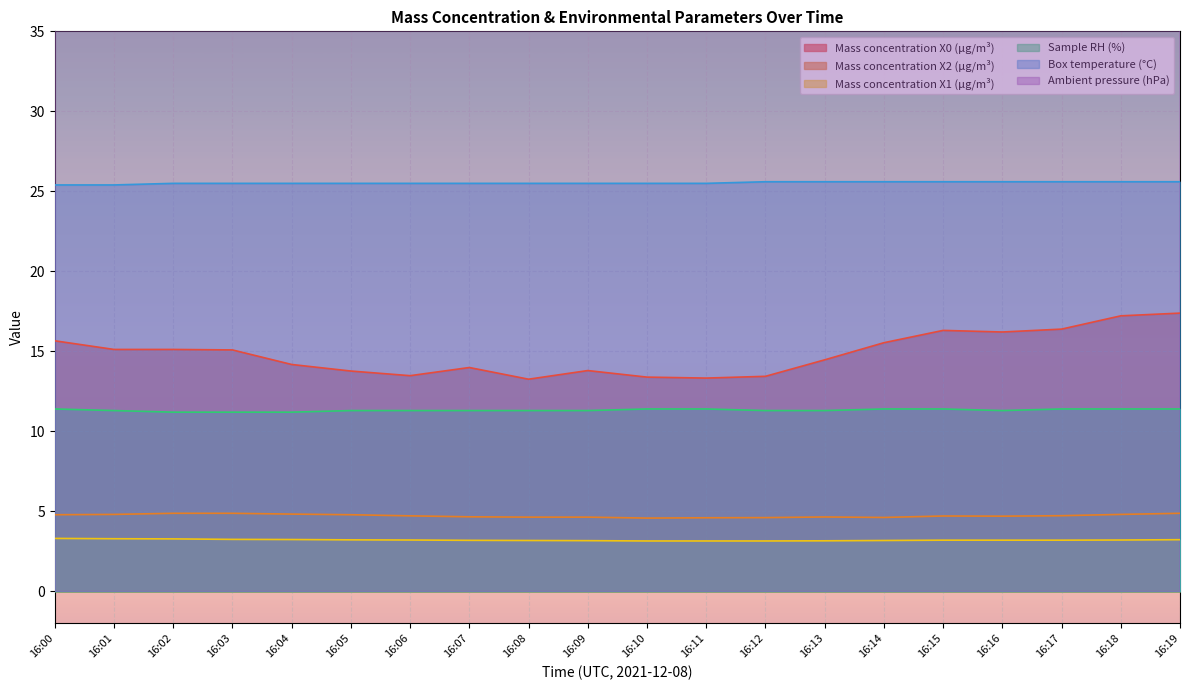

Which category has the highest value across all series?

16:01